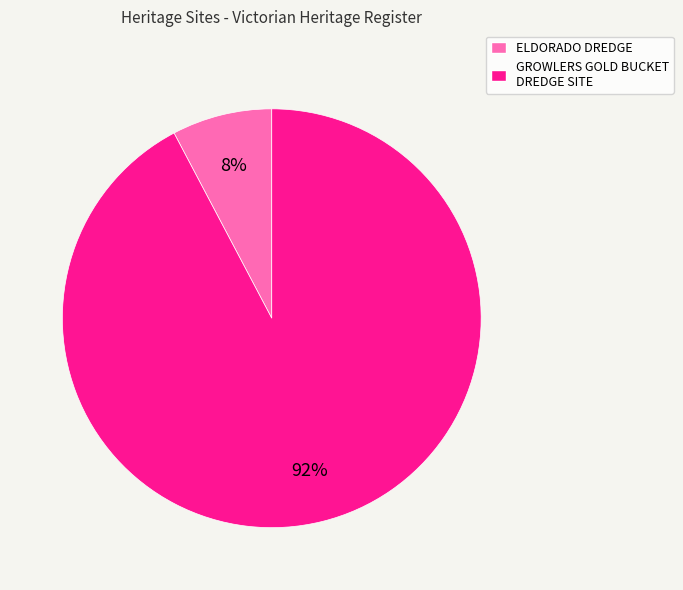

What is the largest slice in the pie chart?

GROWLERS GOLD BUCKET DREDGE SITE